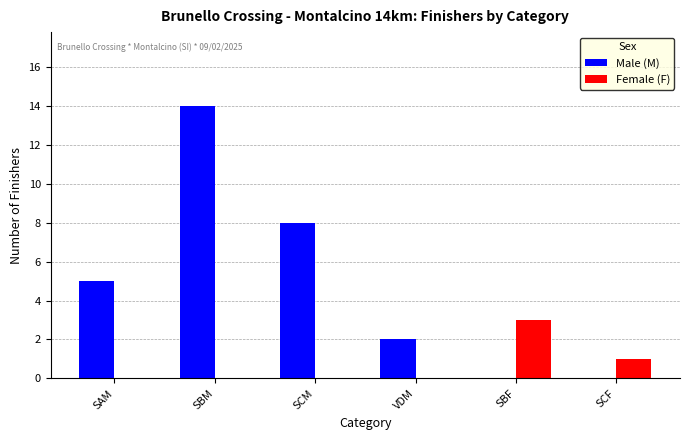

Where is Male (M) nearest to the value 7?

SCM